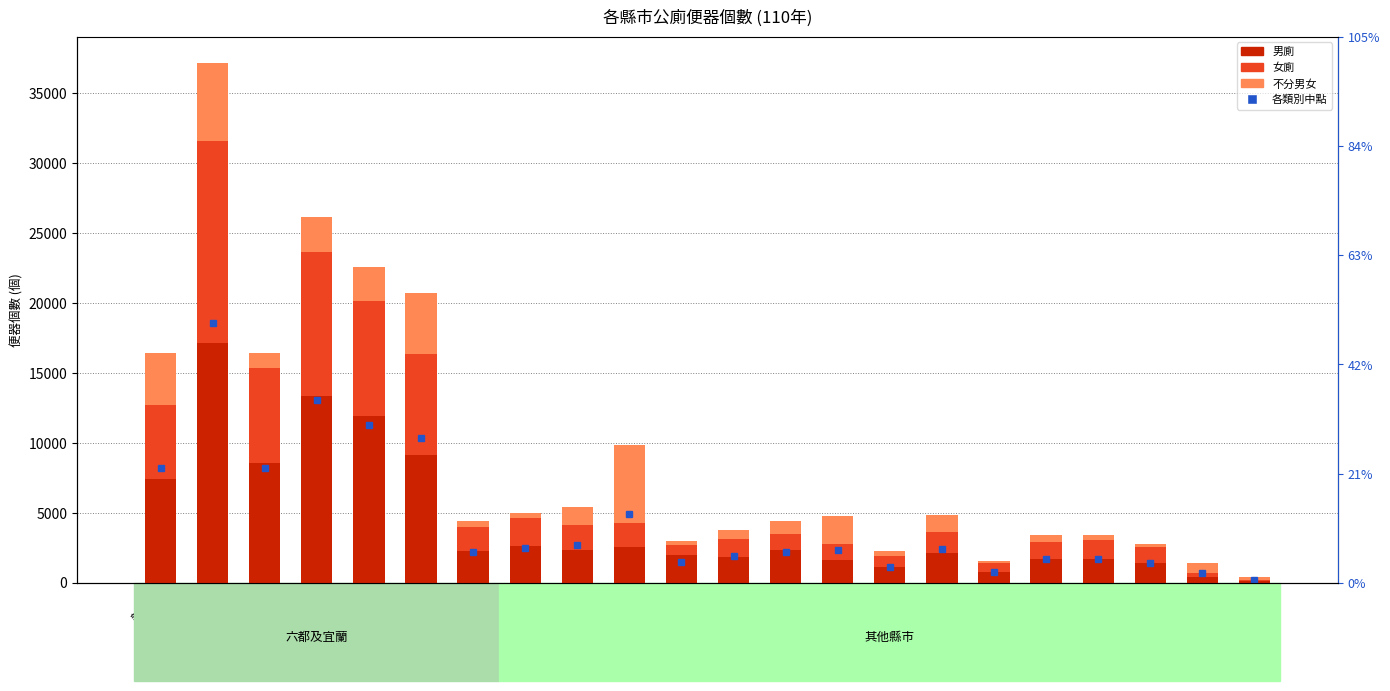

Reading right to left, what are all the values shown in this chart?

男廁: 連江縣=132	金門縣=414	嘉義市=1423	新竹市=1669	基隆市=1728	澎湖縣=792	花蓮縣=2111	臺東縣=1127	屏東縣=1652	嘉義縣=2343	雲林縣=1831	南投縣=1967	彰化縣=2551	苗栗縣=2309	新竹縣=2638	宜蘭縣=2282	高雄市=9132	臺南市=11931	臺中市=13370	桃園市=8574	臺北市=17109	新北市=7439
女廁: 連江縣=100	金門縣=314	嘉義市=1109	新竹市=1402	基隆市=1193	澎湖縣=610	花蓮縣=1531	臺東縣=794	屏東縣=1106	嘉義縣=1111	雲林縣=1318	南投縣=758	彰化縣=1715	苗栗縣=1805	新竹縣=2009	宜蘭縣=1682	高雄市=7183	臺南市=8168	臺中市=10230	桃園市=6752	臺北市=14457	新北市=5284
不分男女: 連江縣=146	金門縣=656	嘉義市=269	新竹市=311	基隆市=477	澎湖縣=163	花蓮縣=1223	臺東縣=373	屏東縣=1980	嘉義縣=964	雲林縣=614	南投縣=272	彰化縣=5593	苗栗縣=1297	新竹縣=349	宜蘭縣=428	高雄市=4362	臺南市=2446	臺中市=2553	桃園市=1093	臺北市=5578	新北市=3683